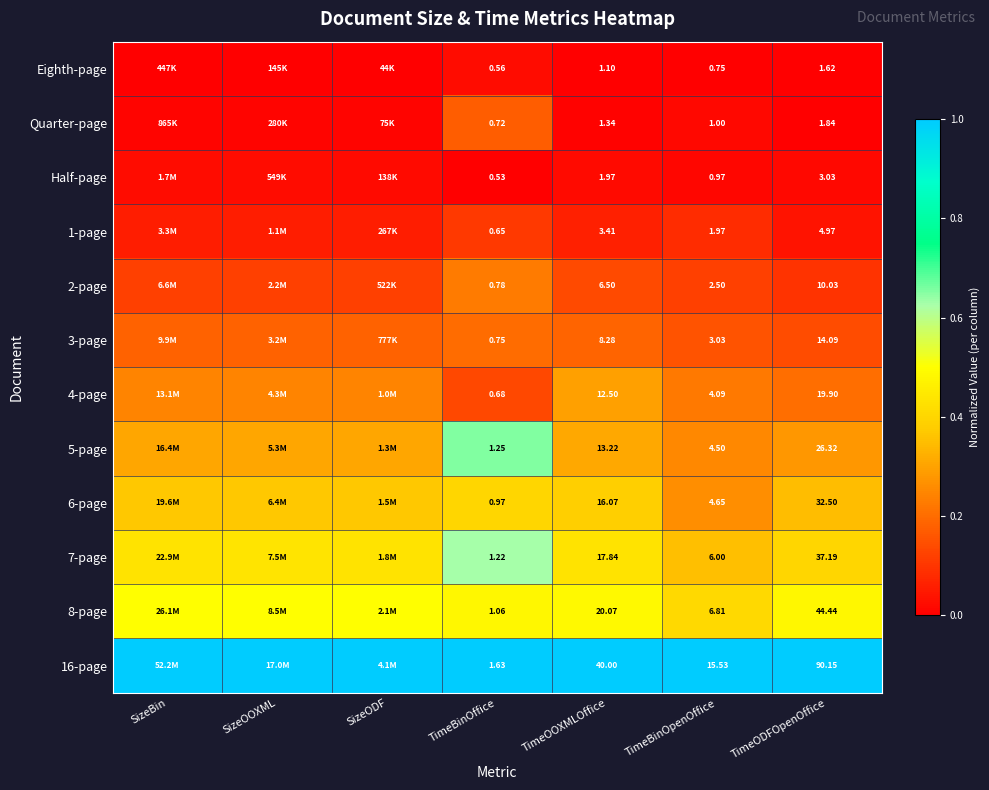

Is the value of 4-page at TimeOOXMLOffice greater than the value of 1-page at TimeOOXMLOffice?

Yes